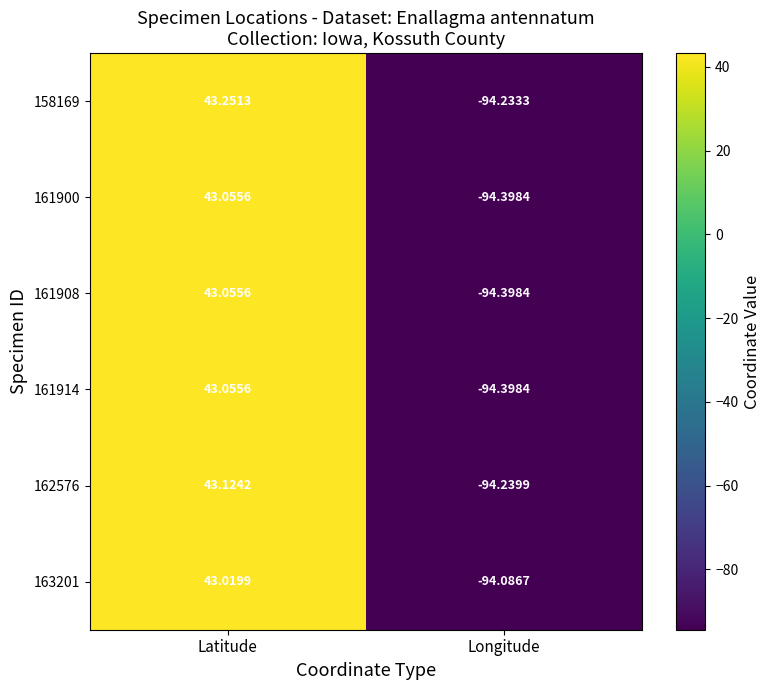

At which label is 163201 closest to -25?

Latitude